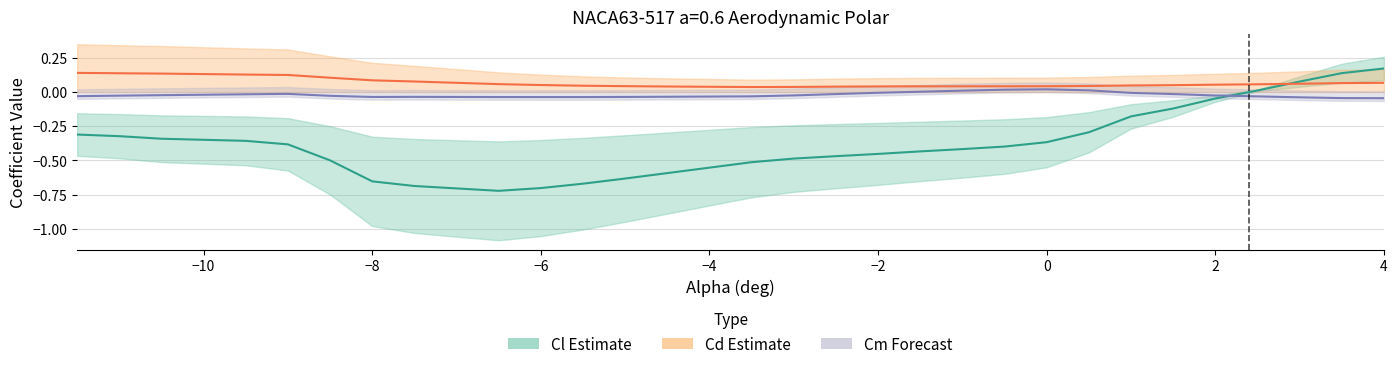

Read the Cd value at −8.

0.1